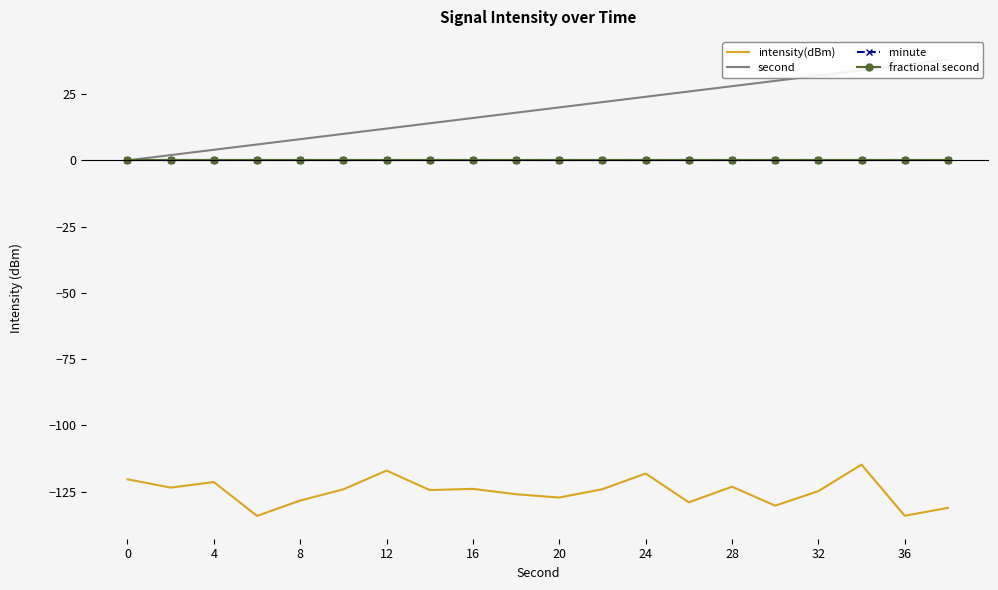

The second series shows 38.0 at 19. True or false?

True